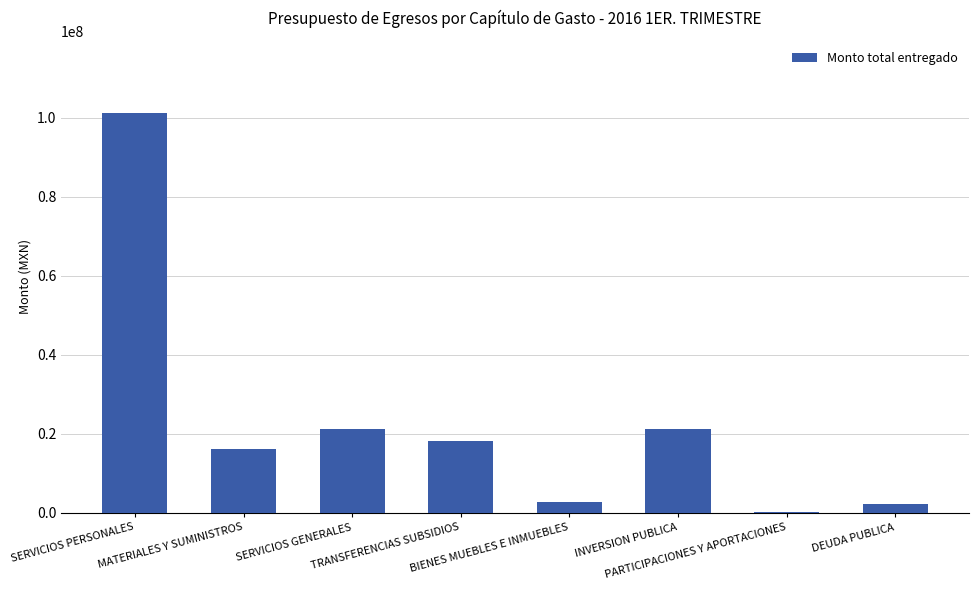

What is the greatest value displayed?

101183171.2